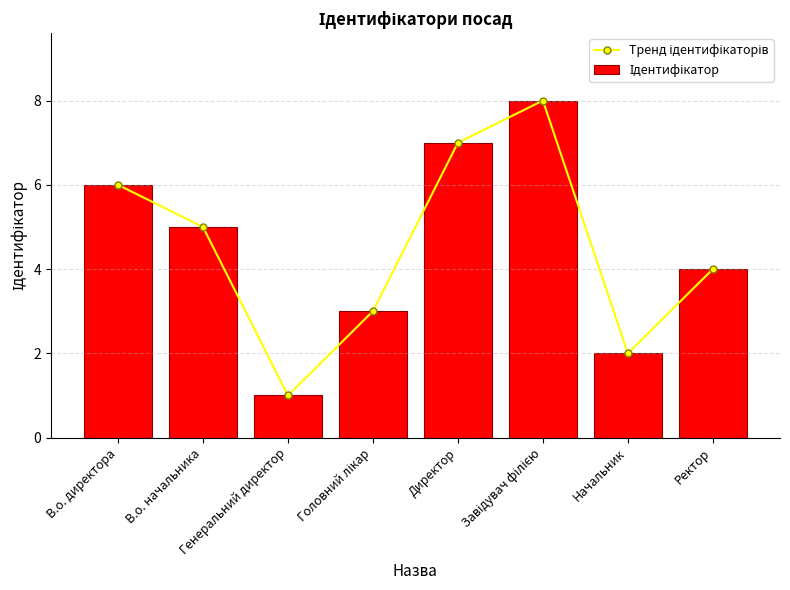

Reading left to right, list all the values displayed in this chart.

Тренд ідентифікаторів: В.о. директора=6	В.о. начальника=5	Генеральний директор=1	Головний лікар=3	Директор=7	Завідувач філією=8	Начальник=2	Ректор=4
Ідентифікатор: В.о. директора=6	В.о. начальника=5	Генеральний директор=1	Головний лікар=3	Директор=7	Завідувач філією=8	Начальник=2	Ректор=4